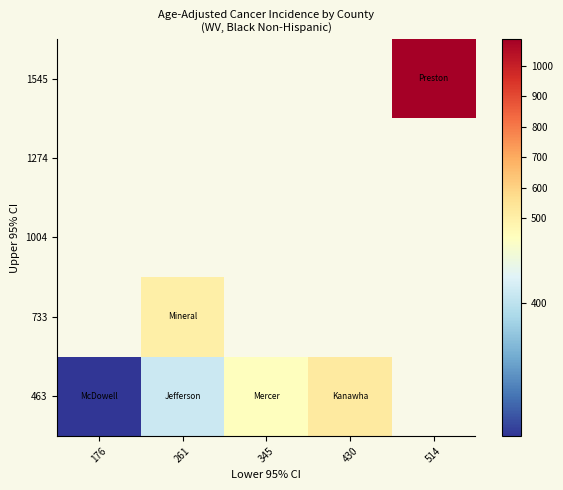

How many series are shown in this chart?

5